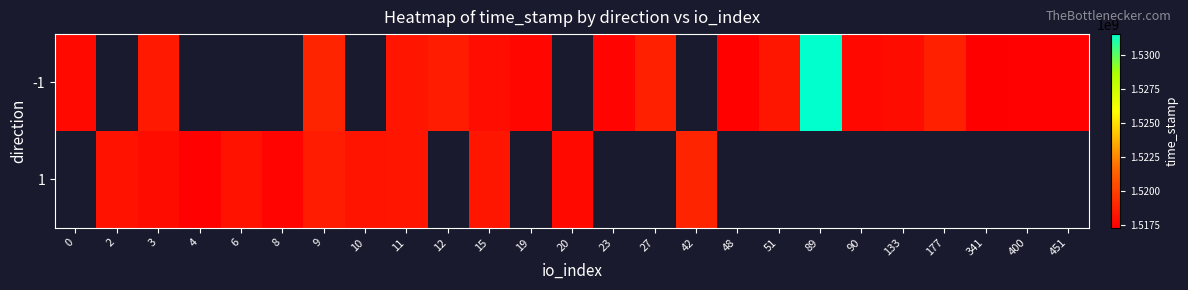

Read the -1 value at 19.

1517611710.0